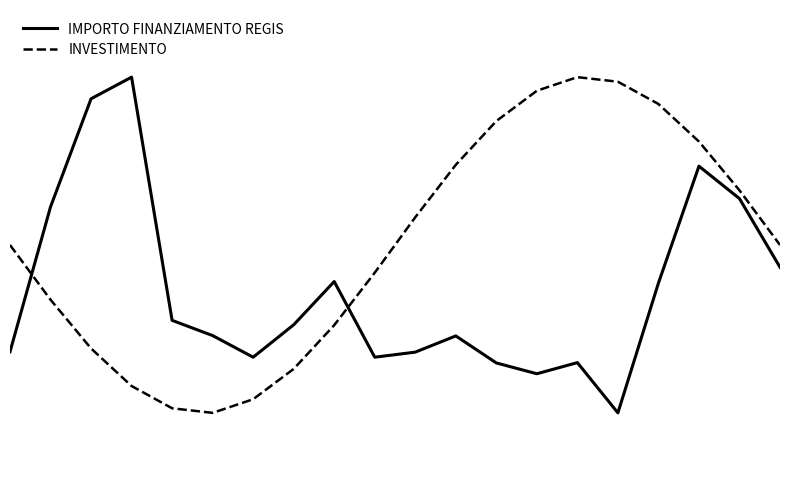

Does the chart have visible grid lines?

No